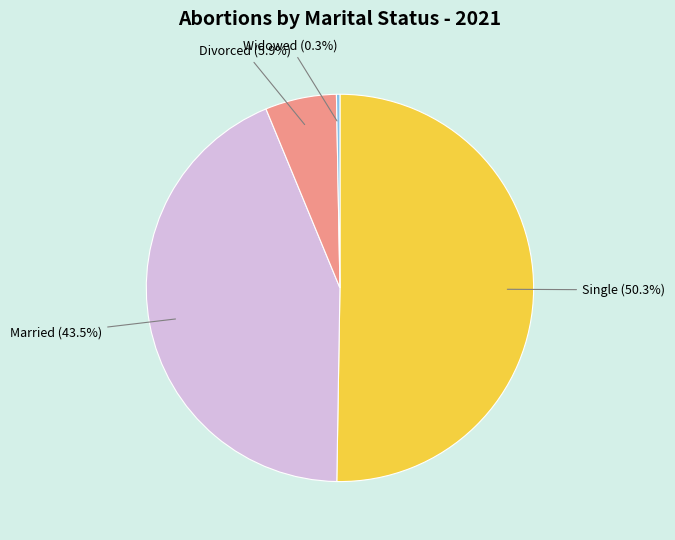

Count the number of slices in the pie.

4